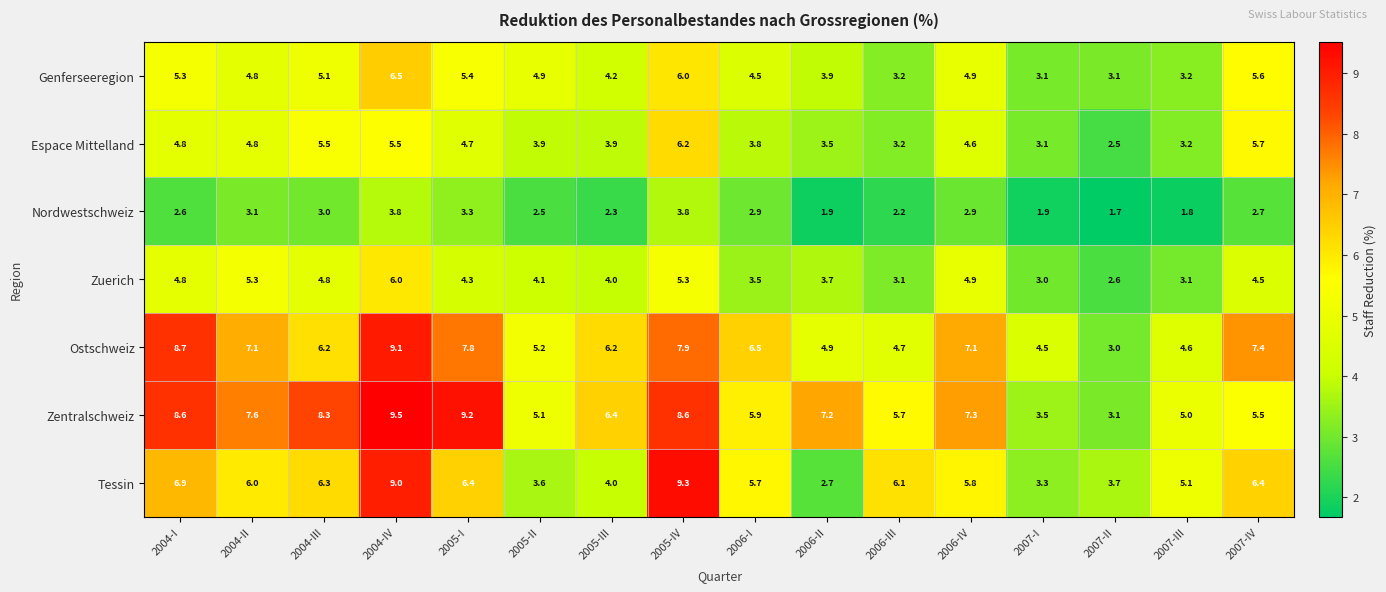

Where is Tessin nearest to the value 6?

2004-II